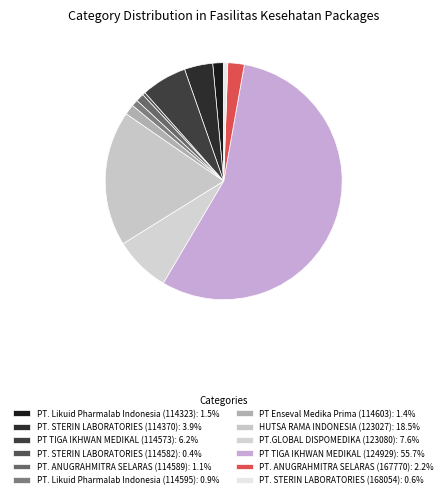

Which category has the biggest portion of the pie?

PT TIGA IKHWAN MEDIKAL (124929)